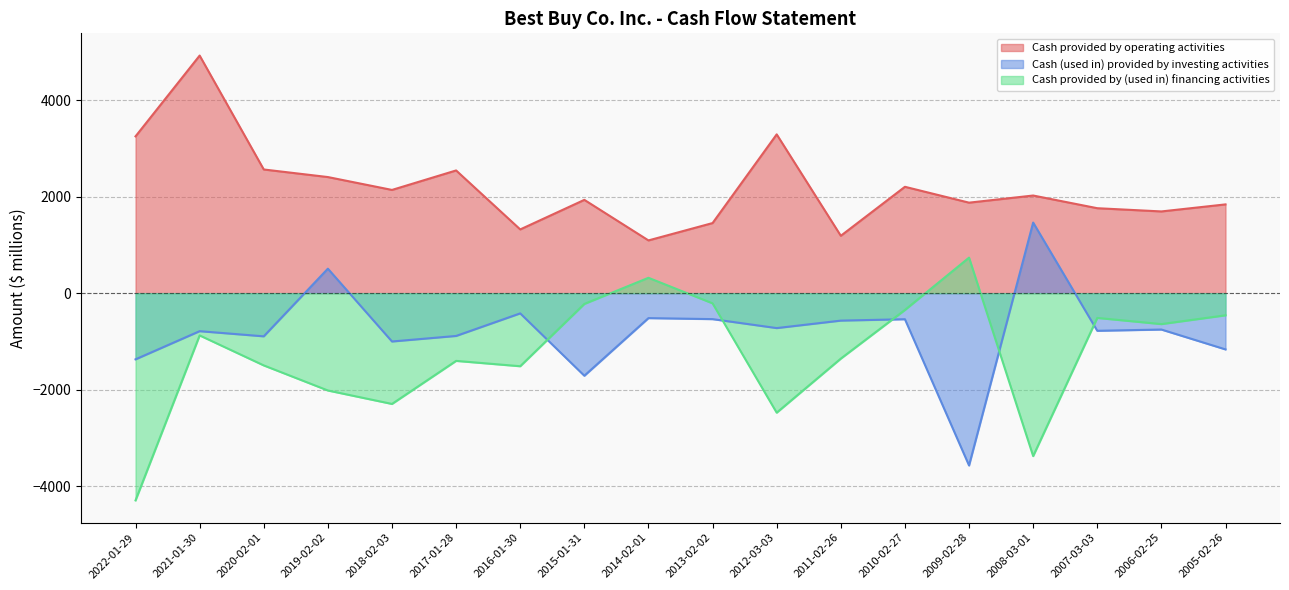

Between 2014-02-01 and 2009-02-28, which series saw the biggest shift?

Cash (used in) provided by investing activities